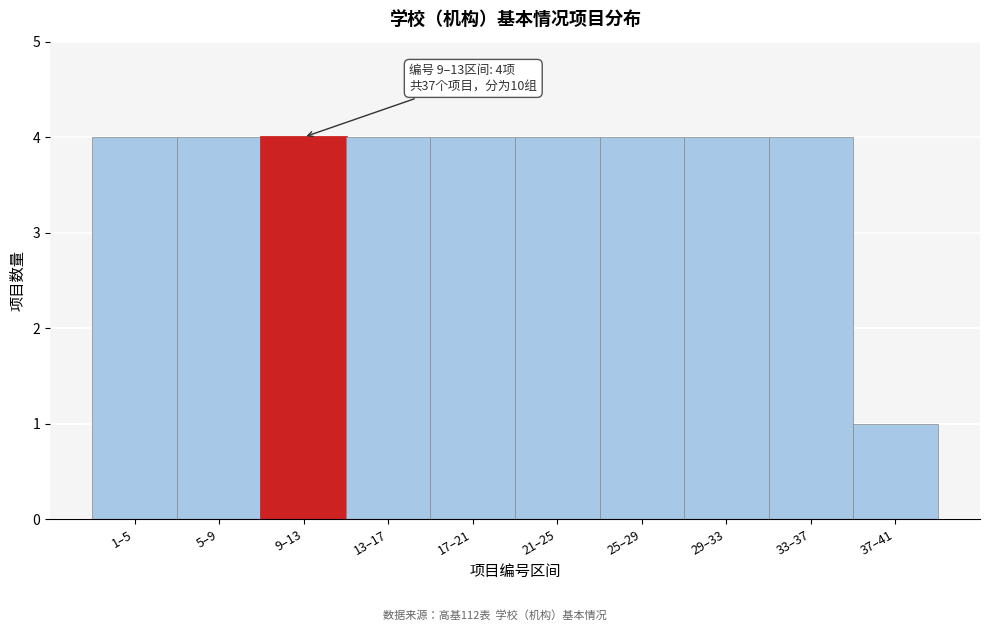

Reading left to right, extract all data points from this chart.

4	4	4	4	4	4	4	4	4	1